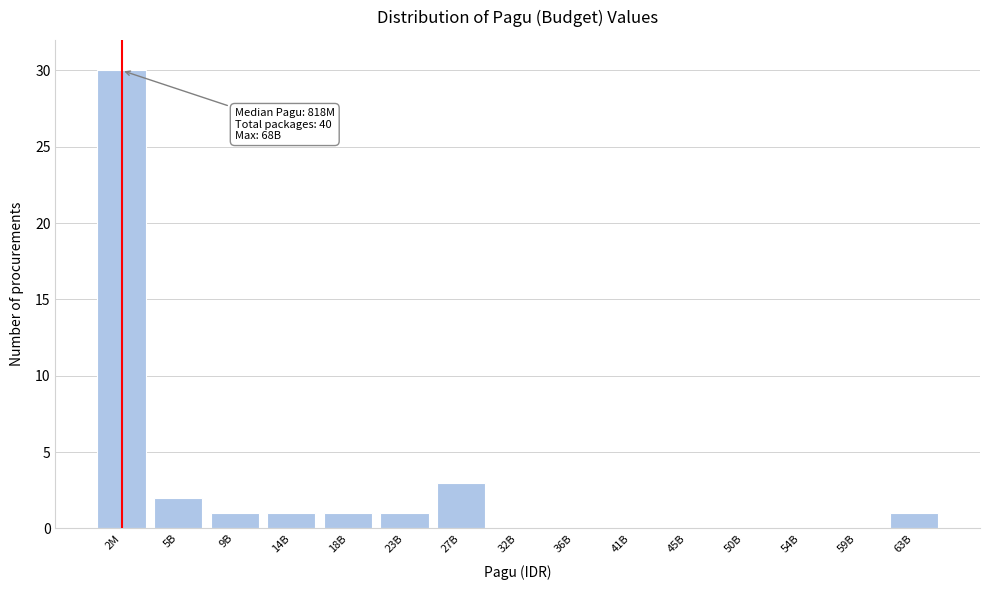

Reading left to right, transcribe all the data shown in this chart.

2M=30	5B=2	9B=1	14B=1	18B=1	23B=1	27B=3	32B=0	36B=0	41B=0	45B=0	50B=0	54B=0	59B=0	63B=1